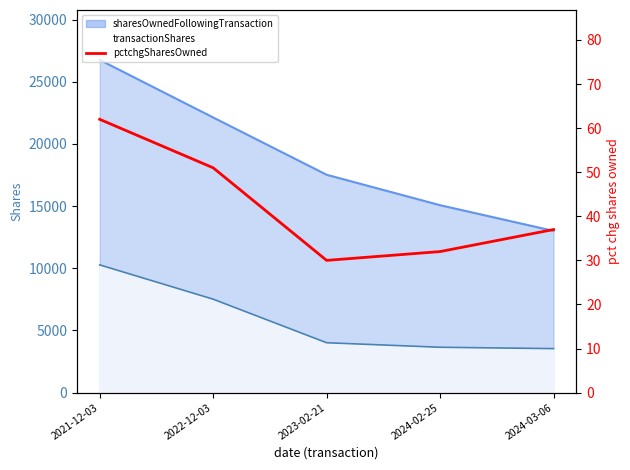

What is the approximate value at 2022-12-03, to the nearest 10?

50